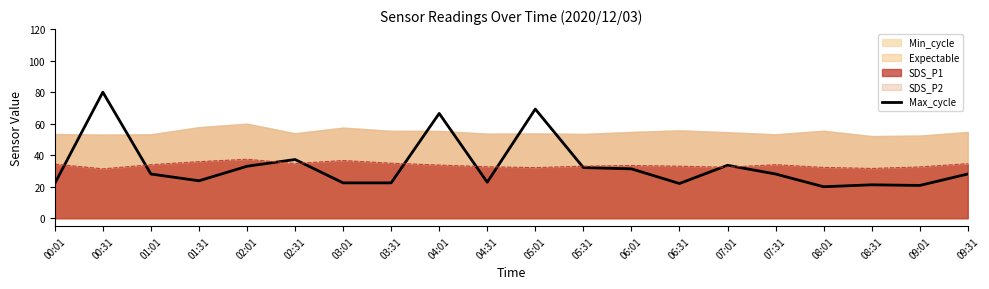

Rank the categories by value from lowest to highest.

08:01, 09:01, 08:31, 00:01, 06:31, 03:01, 03:31, 04:31, 01:31, 01:01, 07:31, 09:31, 06:01, 05:31, 02:01, 07:01, 02:31, 04:01, 05:01, 00:31